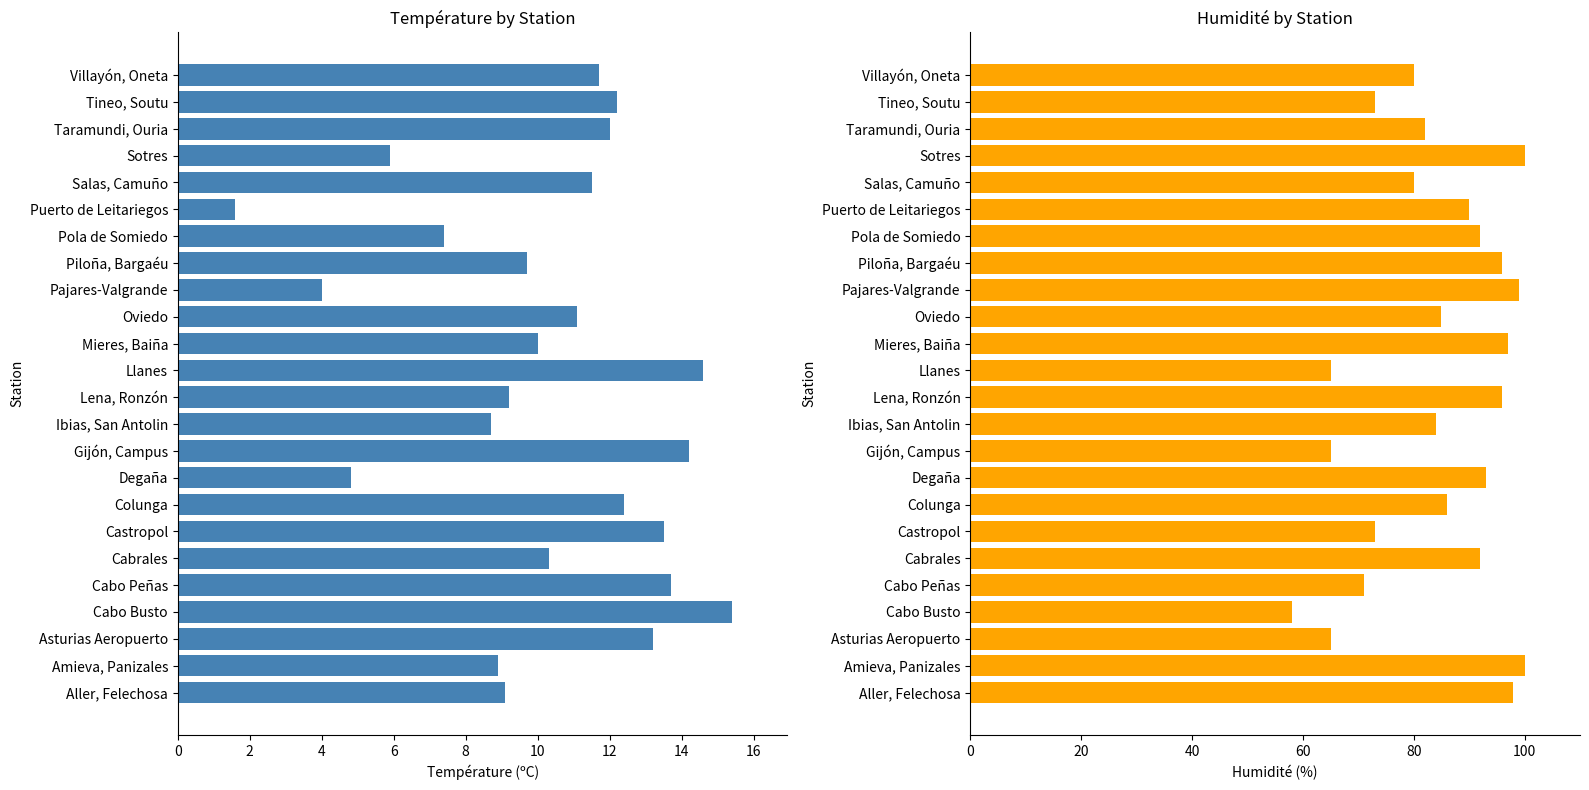

The Humidité (%) series shows 85.0 at Oviedo. True or false?

True